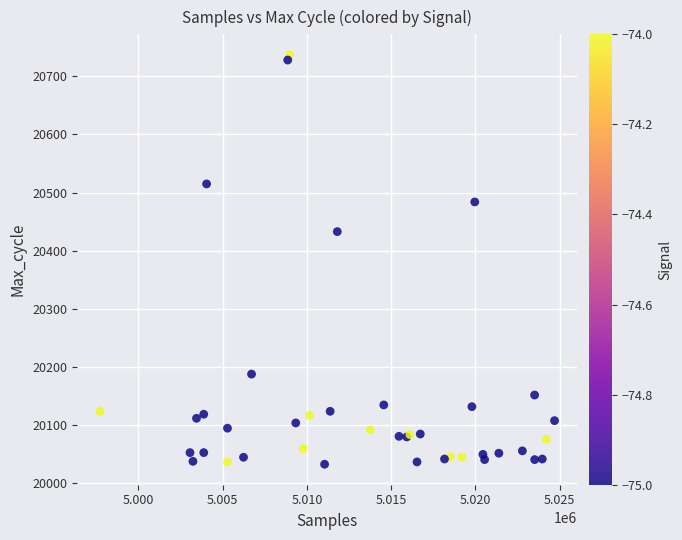

What Y value in the scatter plot is closest to 20385?

20433